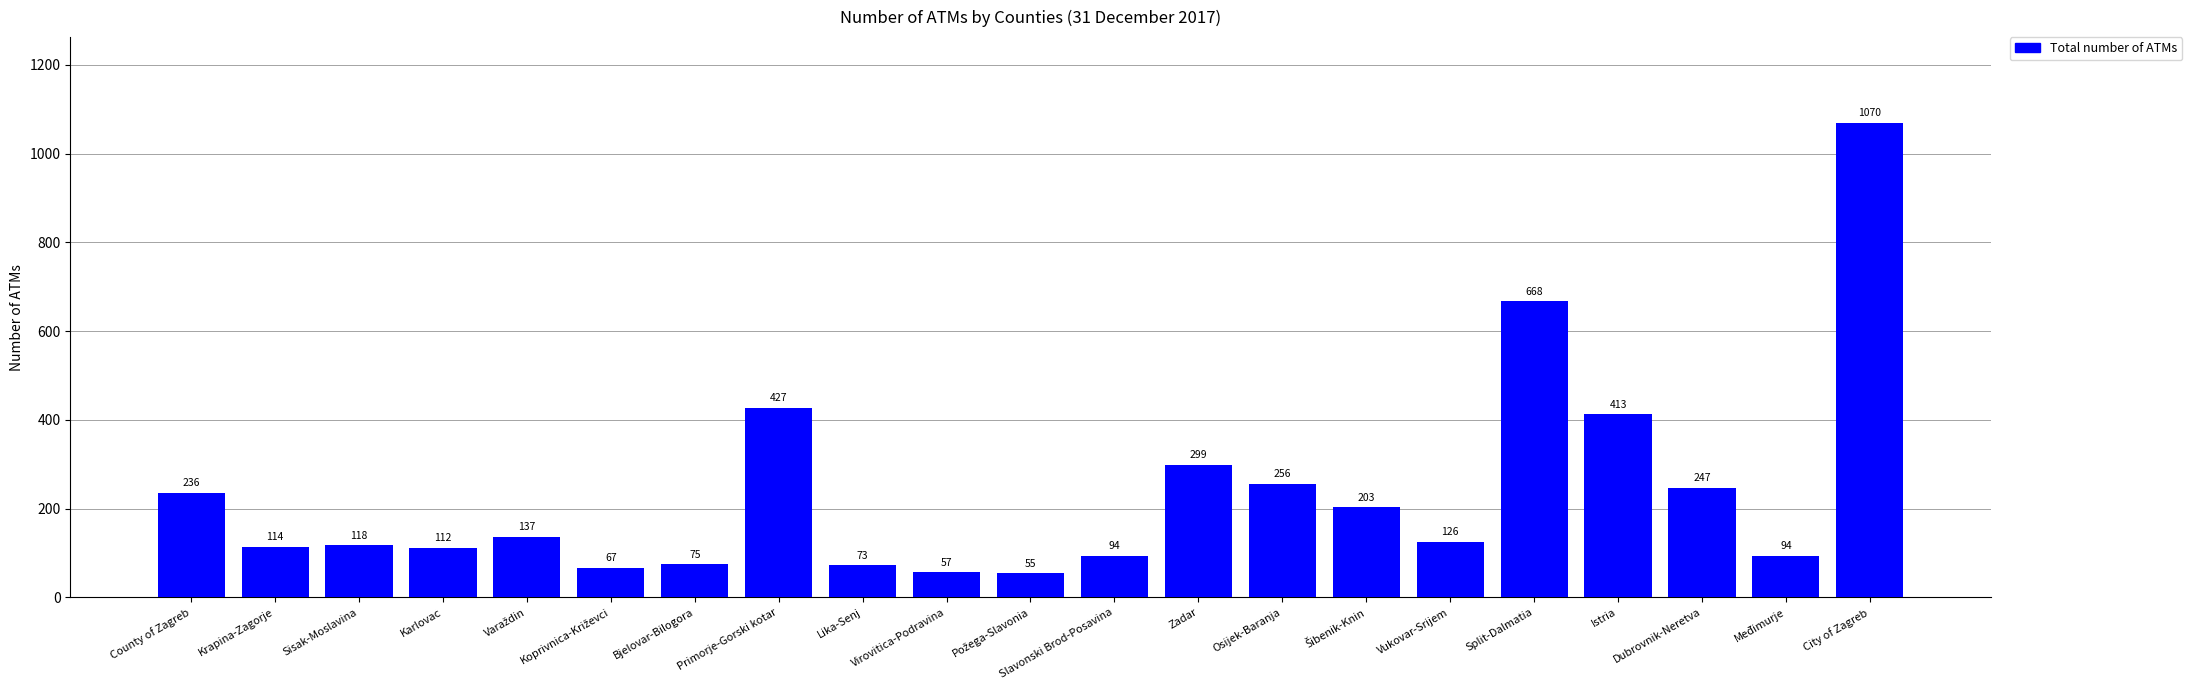

What is the difference between the values at City of Zagreb and Međimurje?

976